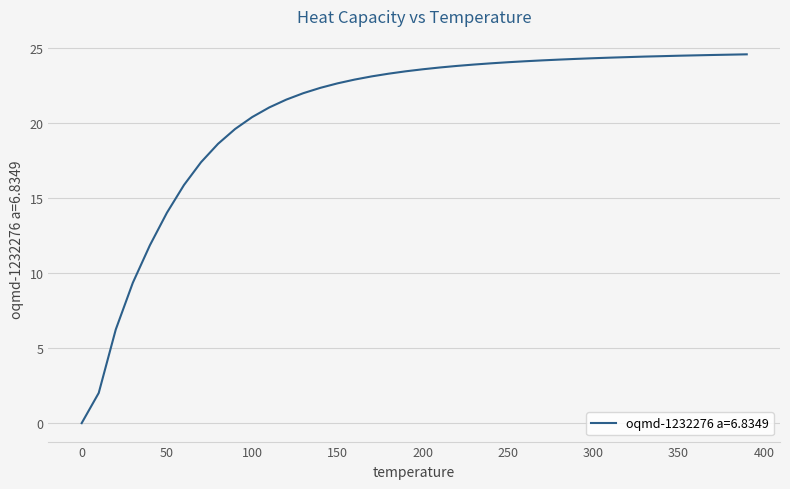

What is the maximum value shown in the chart?

24.6